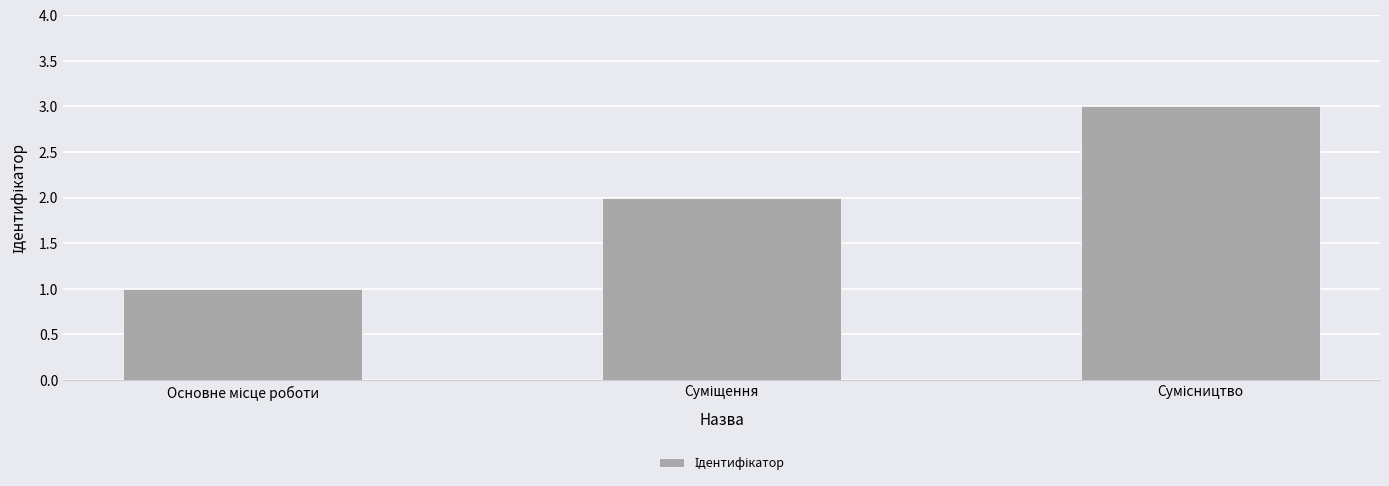

What is the maximum value shown in the chart?

3